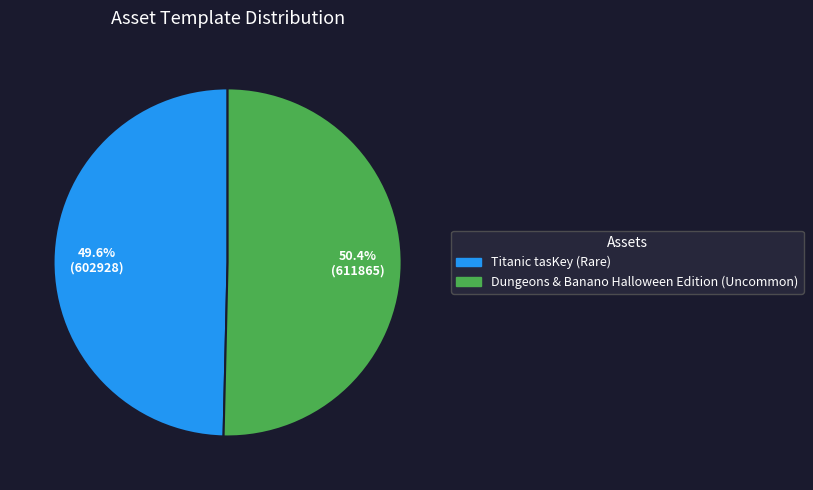

Count the number of slices in the pie.

2